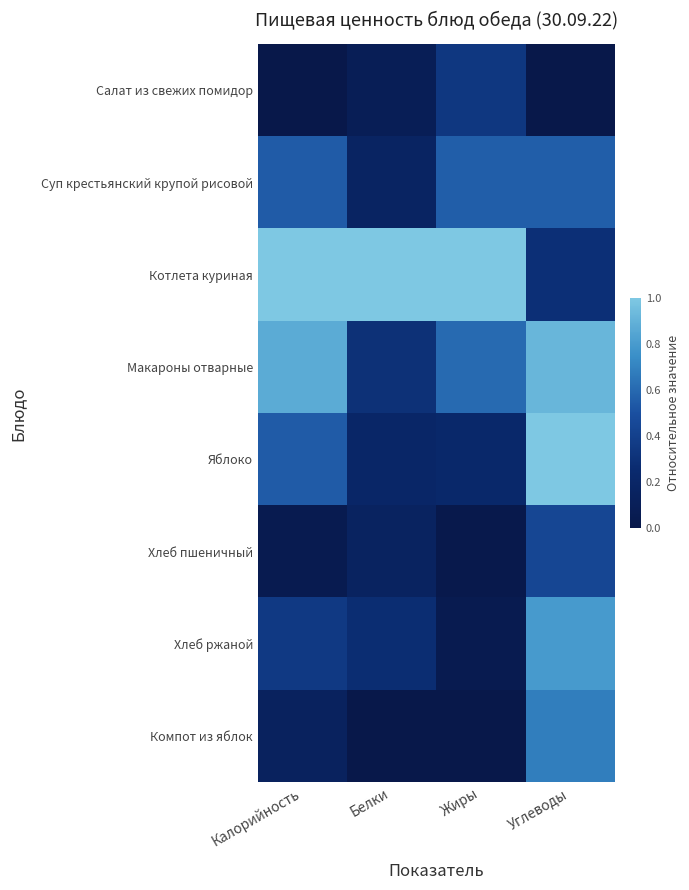

Reading left to right, extract all data points from this chart.

Салат из свежих помидор: Калорийность=0.0	Белки=0.1	Жиры=0.3	Углеводы=0.0
Суп крестьянский крупой рисовой: Калорийность=0.6	Белки=0.2	Жиры=0.6	Углеводы=0.6
Котлета куриная: Калорийность=1.0	Белки=1.0	Жиры=1.0	Углеводы=0.3
Макароны отварные: Калорийность=0.9	Белки=0.3	Жиры=0.6	Углеводы=0.9
Яблоко: Калорийность=0.5	Белки=0.2	Жиры=0.2	Углеводы=1.0
Хлеб пшеничный: Калорийность=0.1	Белки=0.2	Жиры=0.0	Углеводы=0.4
Хлеб ржаной: Калорийность=0.4	Белки=0.3	Жиры=0.1	Углеводы=0.8
Компот из яблок: Калорийность=0.1	Белки=0.0	Жиры=0.0	Углеводы=0.7